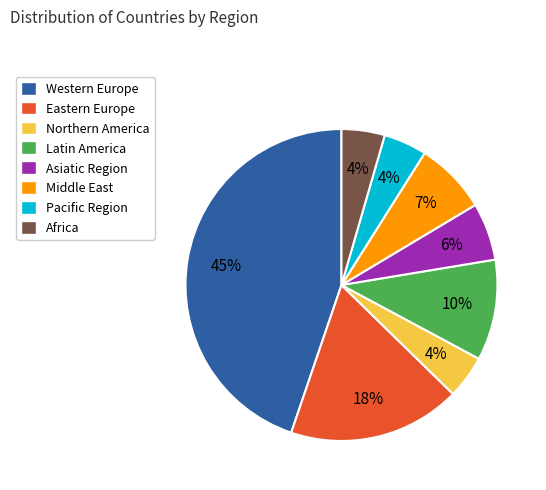

How many slices are in this pie chart?

8